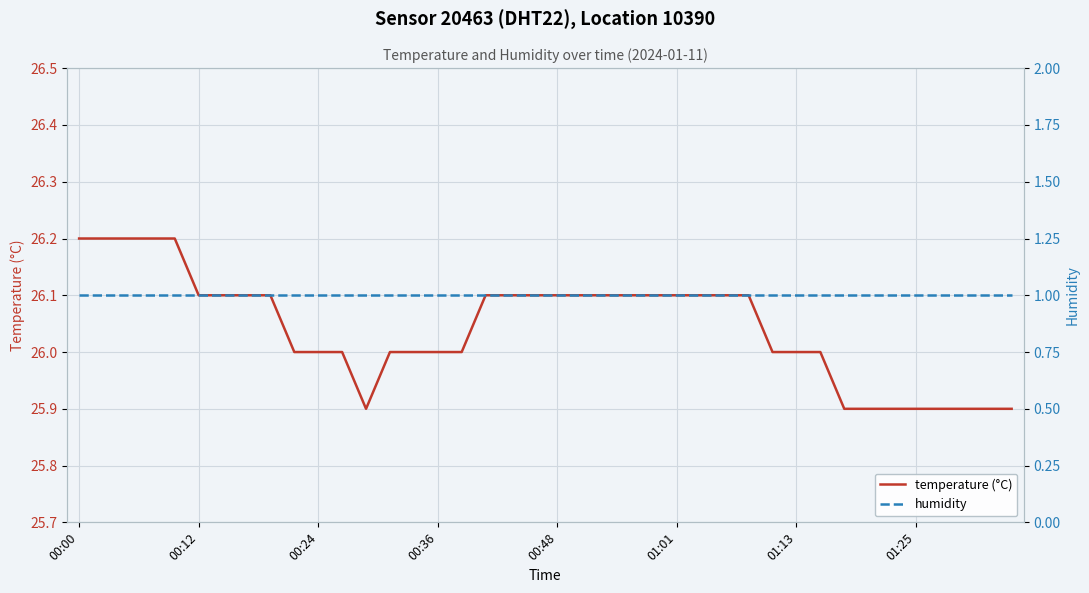

Reading left to right, what are all the values shown in this chart?

temperature (°C): 26.2	26.2	26.2	26.2	26.2	26.1	26.1	26.1	26.1	26.0	26.0	26.0	25.9	26.0	26.0	26.0	26.0	26.1	26.1	26.1	26.1	26.1	26.1	26.1	26.1	26.1	26.1	26.1	26.1	26.0	26.0	26.0	25.9	25.9	25.9	25.9	25.9	25.9	25.9	25.9
humidity: 1.0	1.0	1.0	1.0	1.0	1.0	1.0	1.0	1.0	1.0	1.0	1.0	1.0	1.0	1.0	1.0	1.0	1.0	1.0	1.0	1.0	1.0	1.0	1.0	1.0	1.0	1.0	1.0	1.0	1.0	1.0	1.0	1.0	1.0	1.0	1.0	1.0	1.0	1.0	1.0